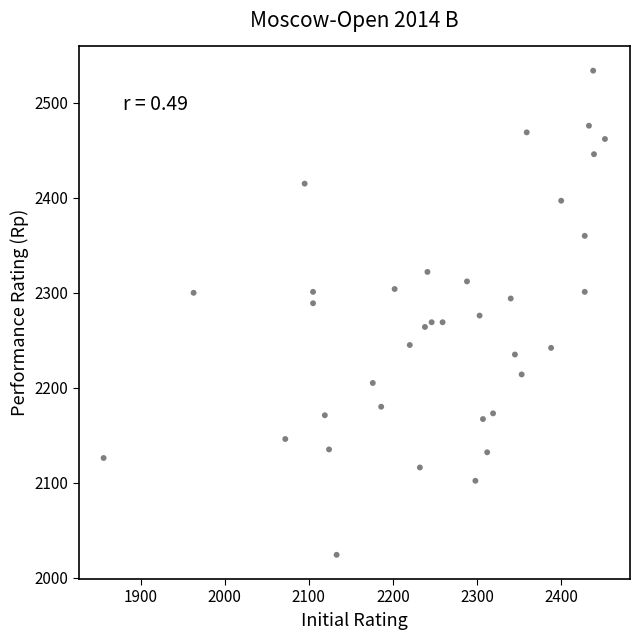

What is the range of X values (max minus min)?

596